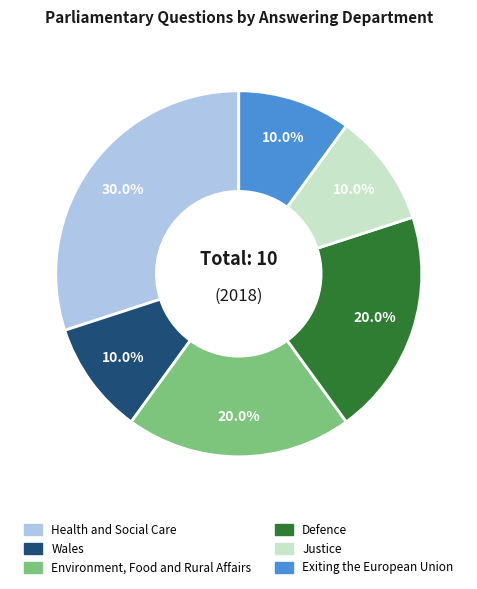

How many slices are in this pie chart?

6